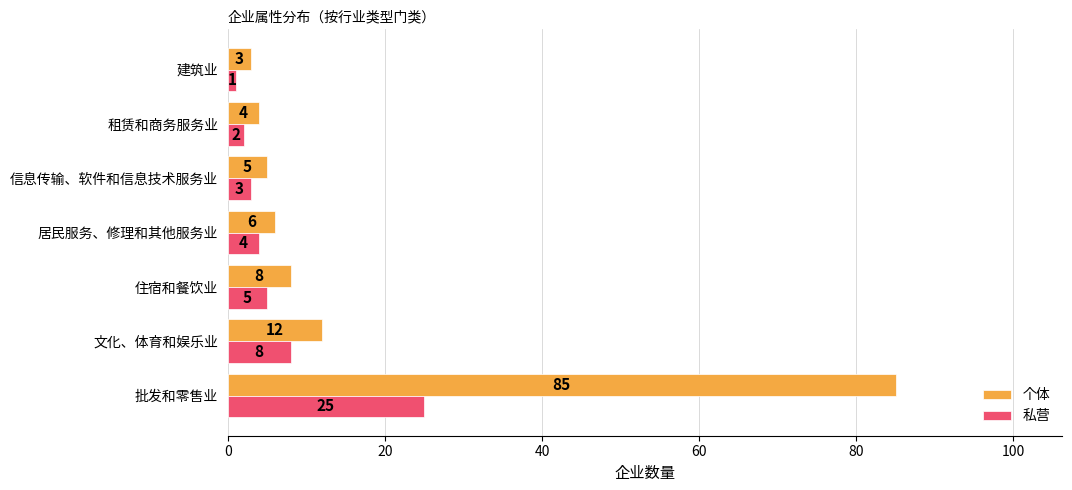

At which label is 私营 closest to 13?

文化、体育和娱乐业